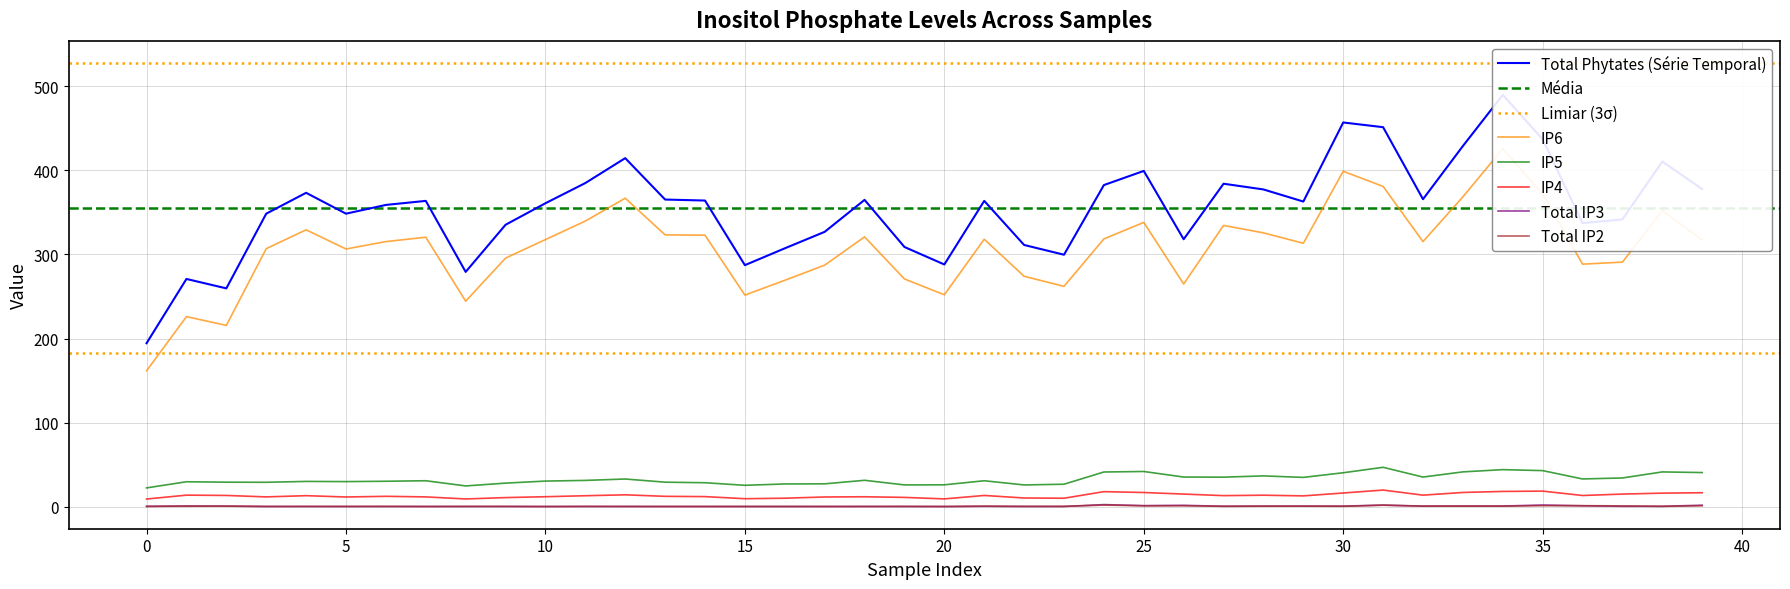

True or false: IP5 and Total IP2 cross at least once.

False